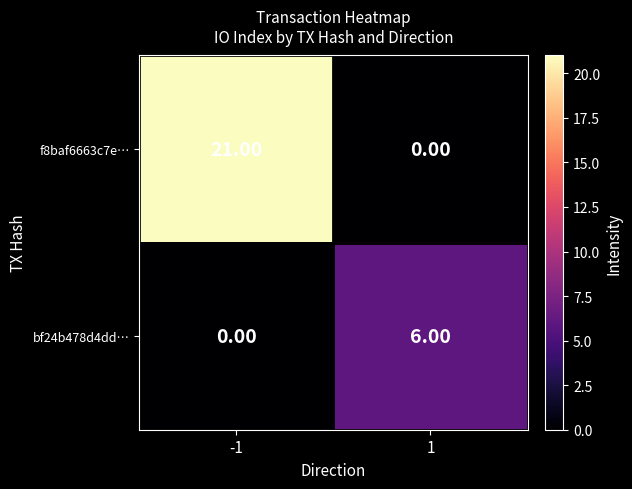

List the series in order of their overall mean, lowest first.

bf24b478d4dd…, f8baf6663c7e…